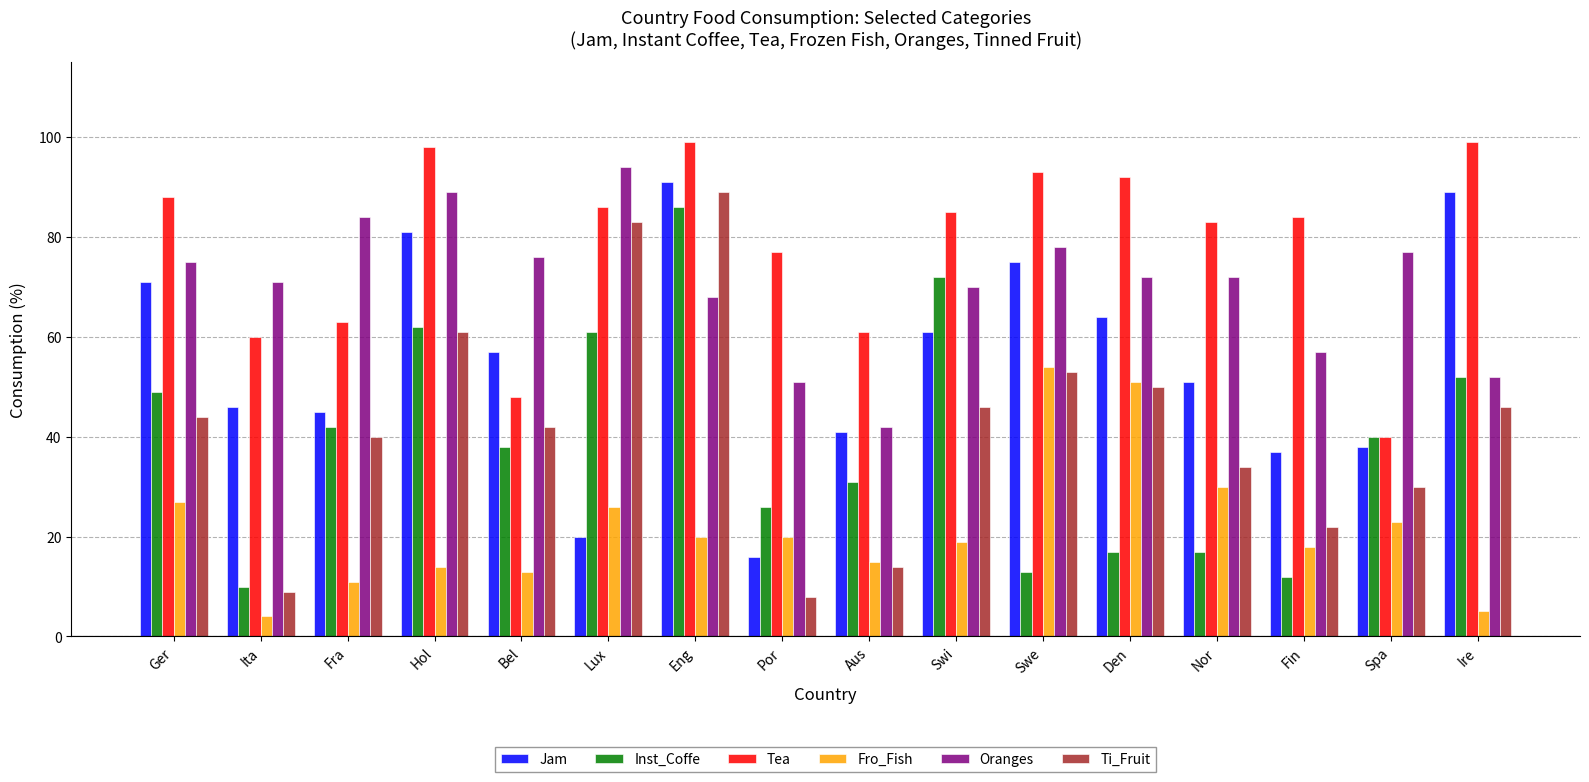

True or false: Fro_Fish has a value of 3 at Bel.

False